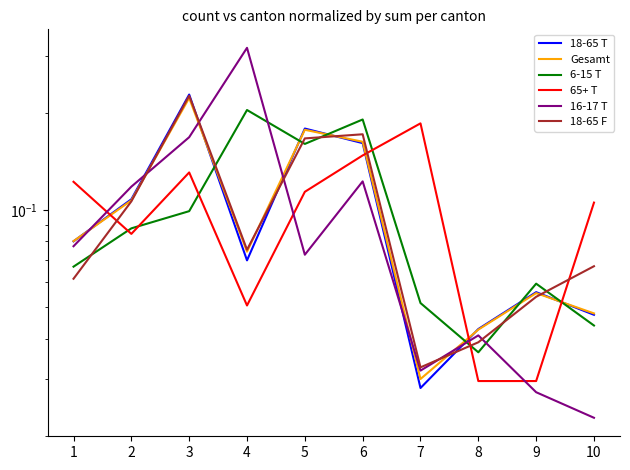

What is the spread (max minus min) of values at 1?

0.1